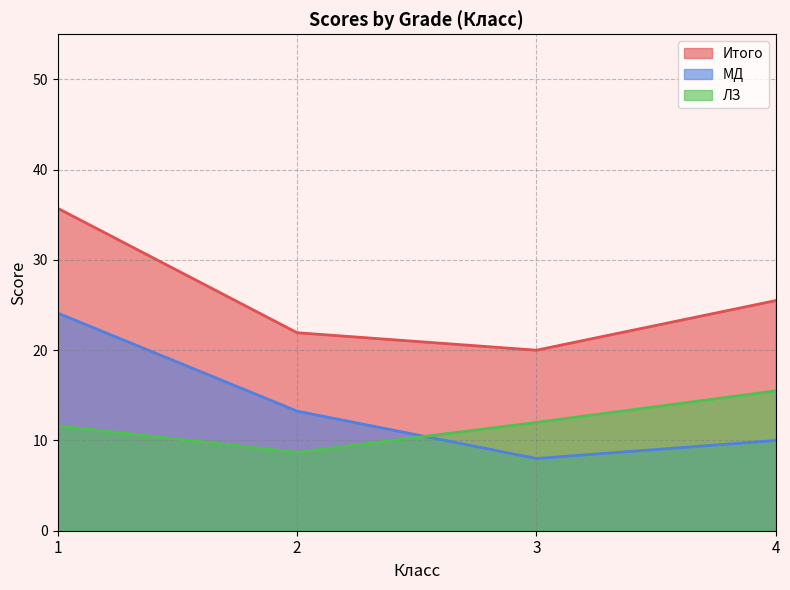

The value of ЛЗ at 26 is 9. True or false?

False